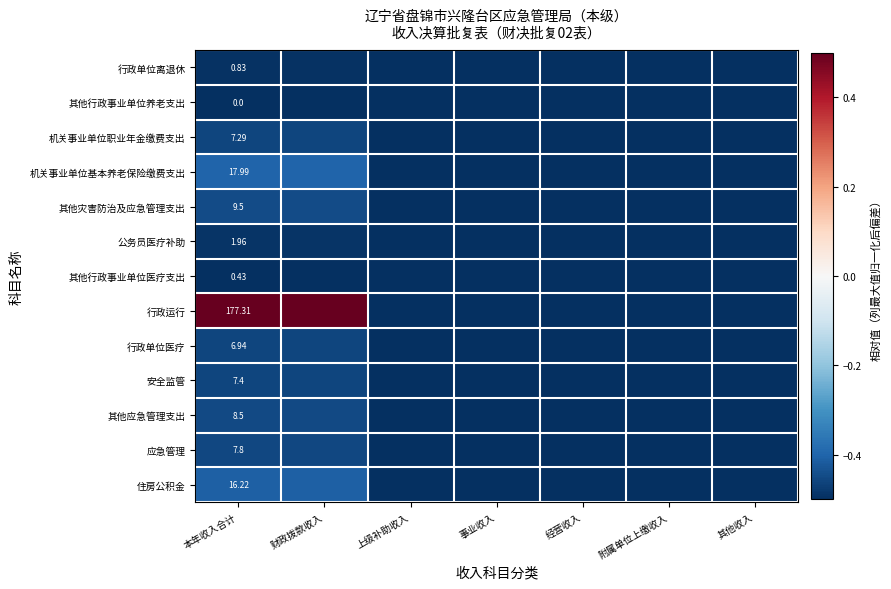

Is it true that 机关事业单位职业年金缴费支出 equals -0.9 at 上级补助收入?

False